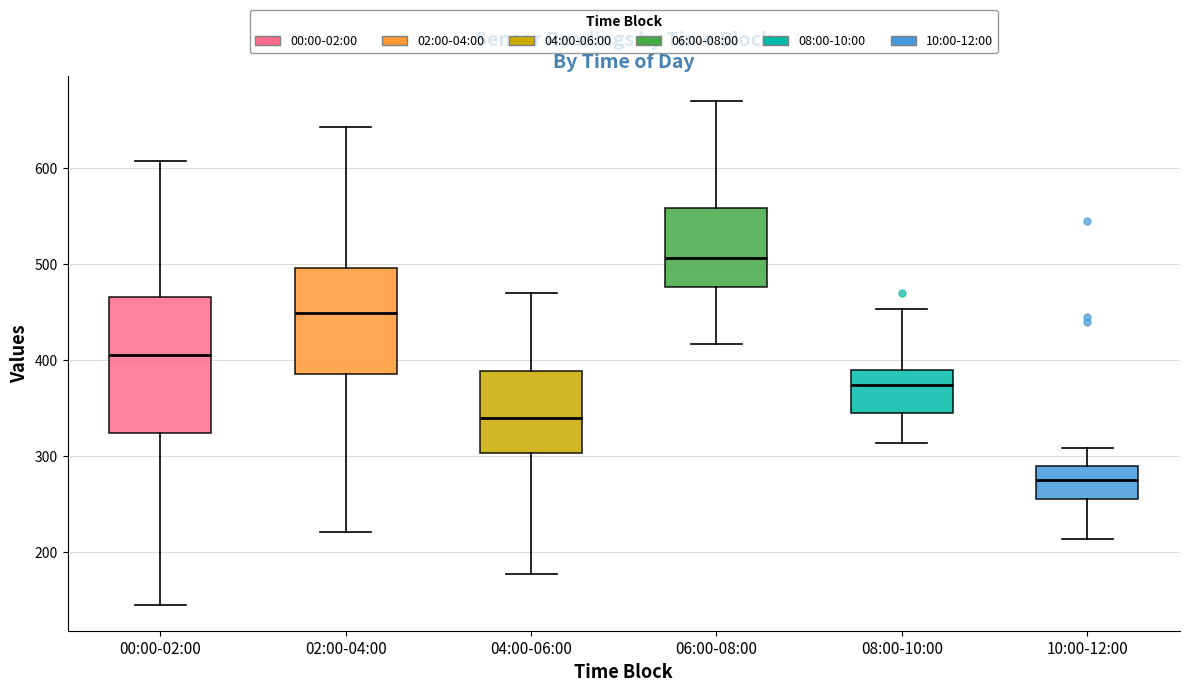

Comparing the boxes themselves (not the whiskers), which one is the tallest?

00:00-02:00